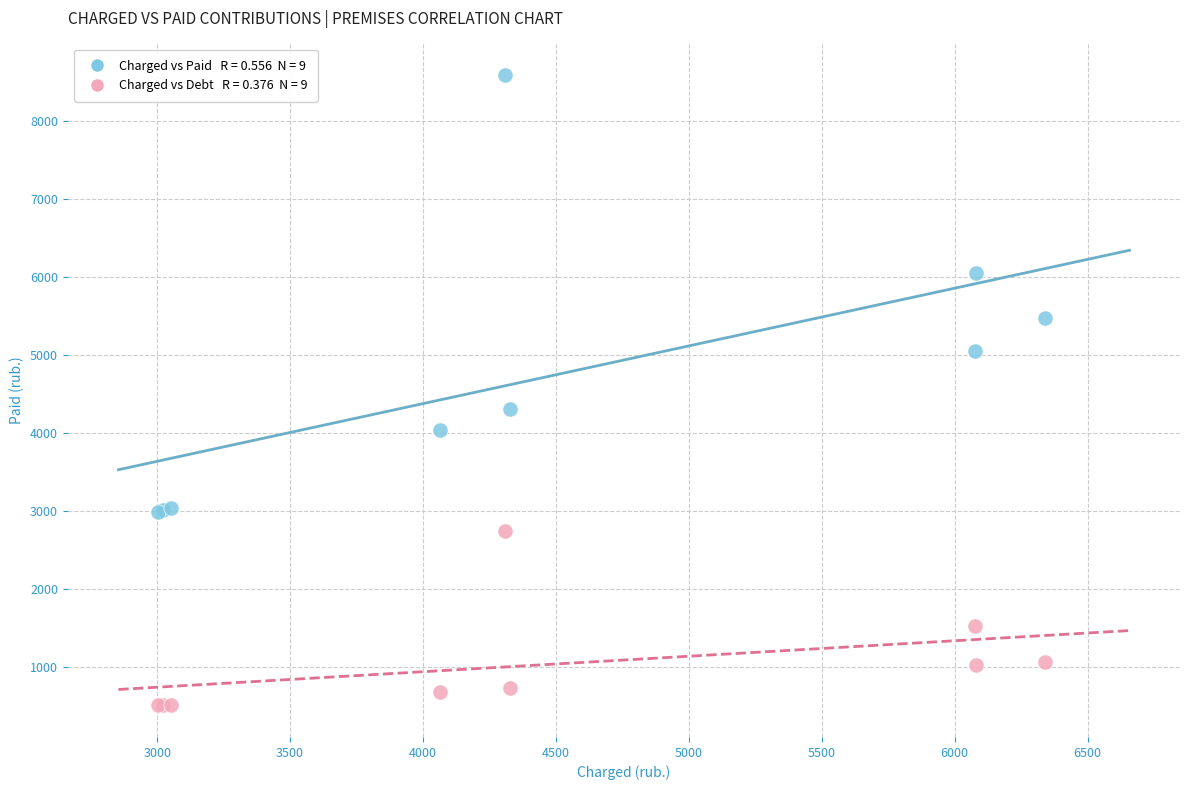

Across all series, what Y value is closest to 4543?

4300.3